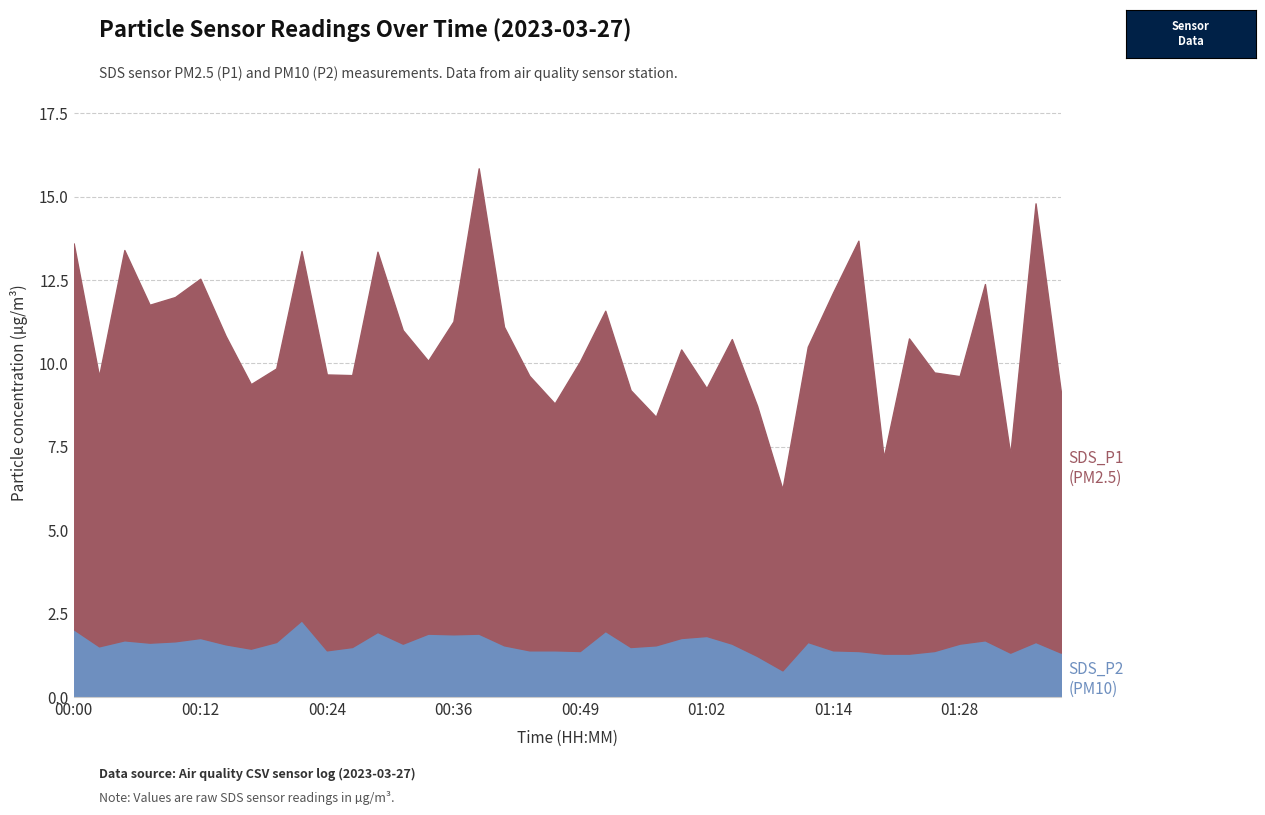

What is the difference between the maximum and minimum values in the SDS_P1 series?

8.5